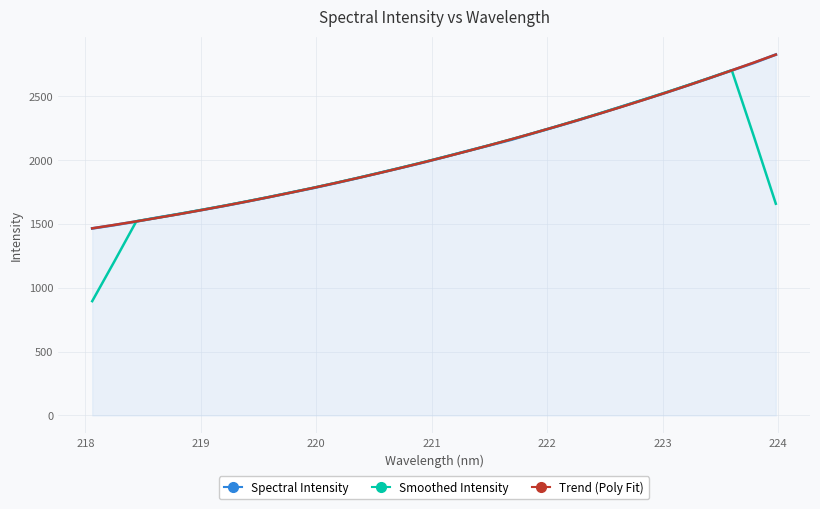

What is the smallest value displayed?

895.3